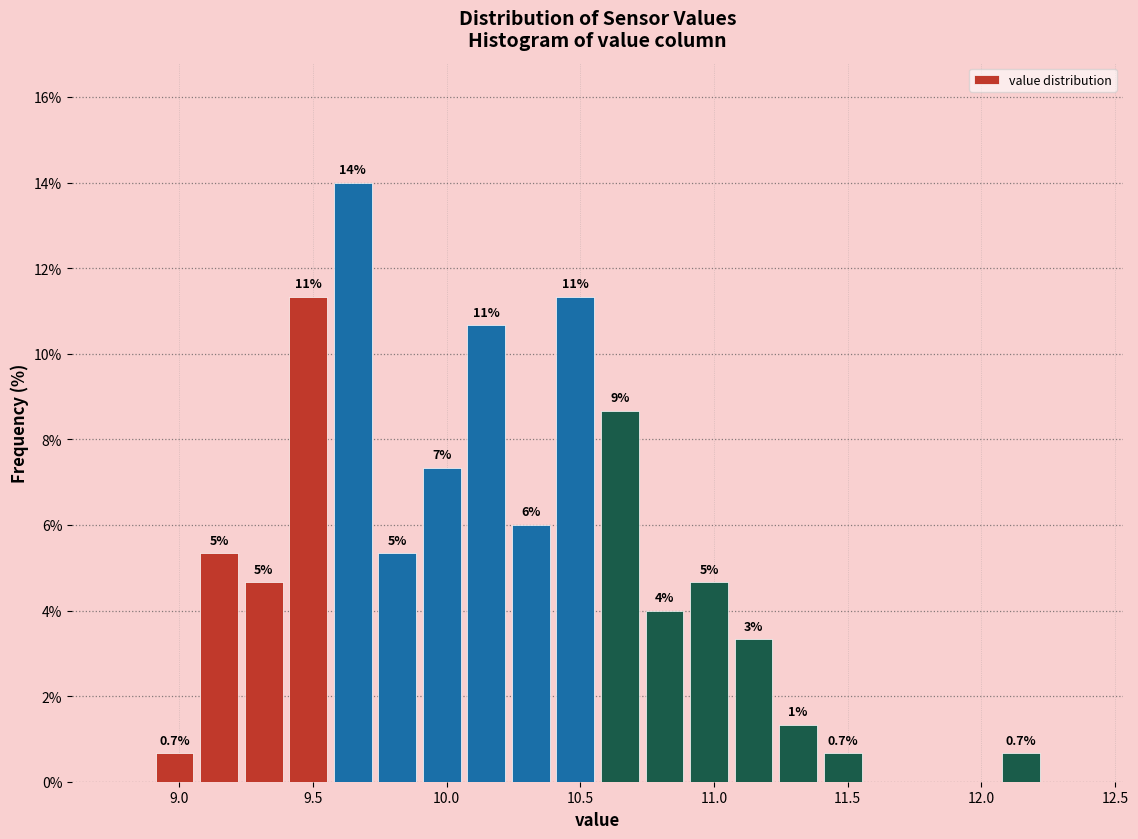

Read against the x-axis, roughly where is the centre of the tallest bar?

9.65